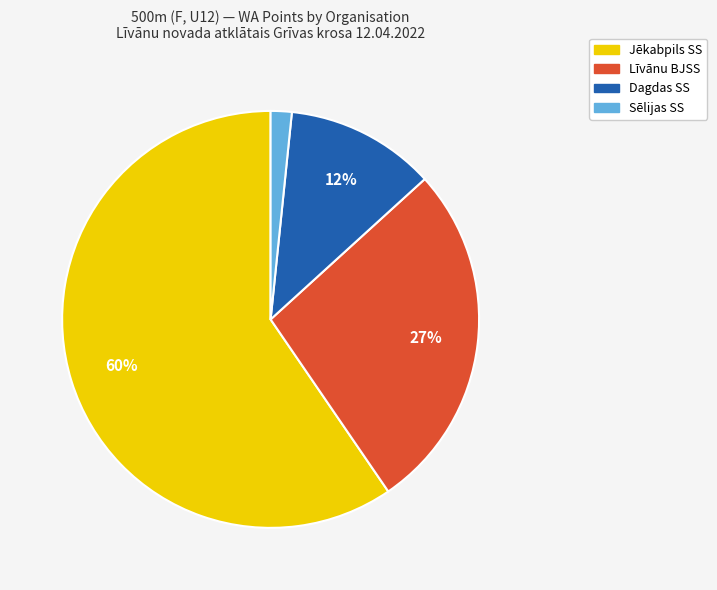

To the nearest percent, what is the average slice percentage?

25%